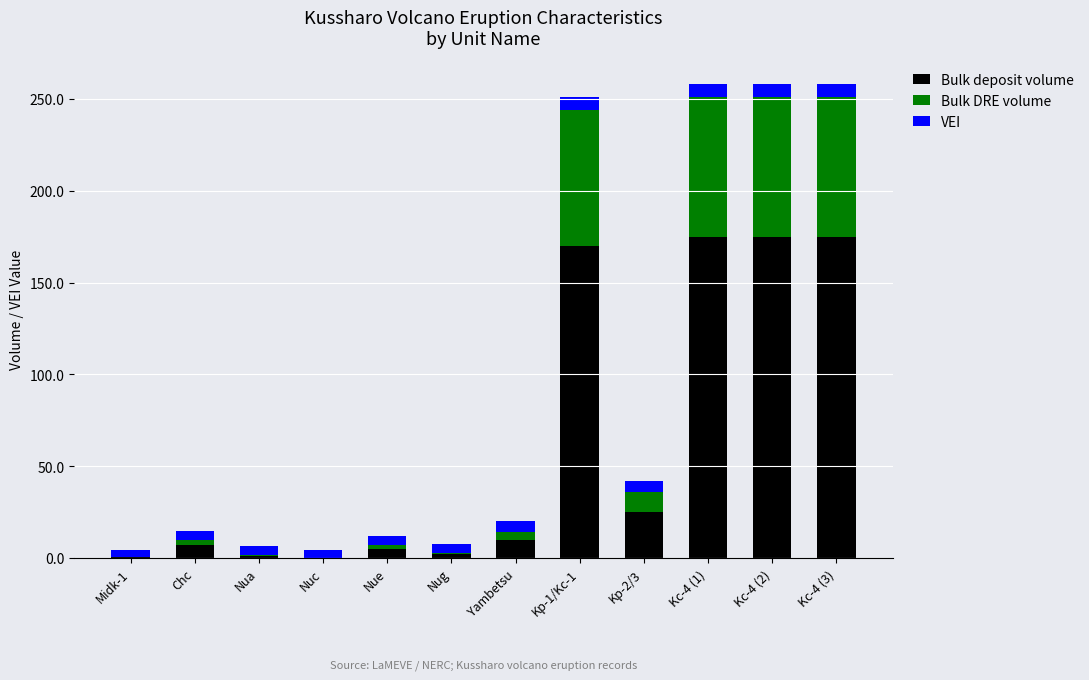

What is the maximum value for Bulk deposit volume?

175.0